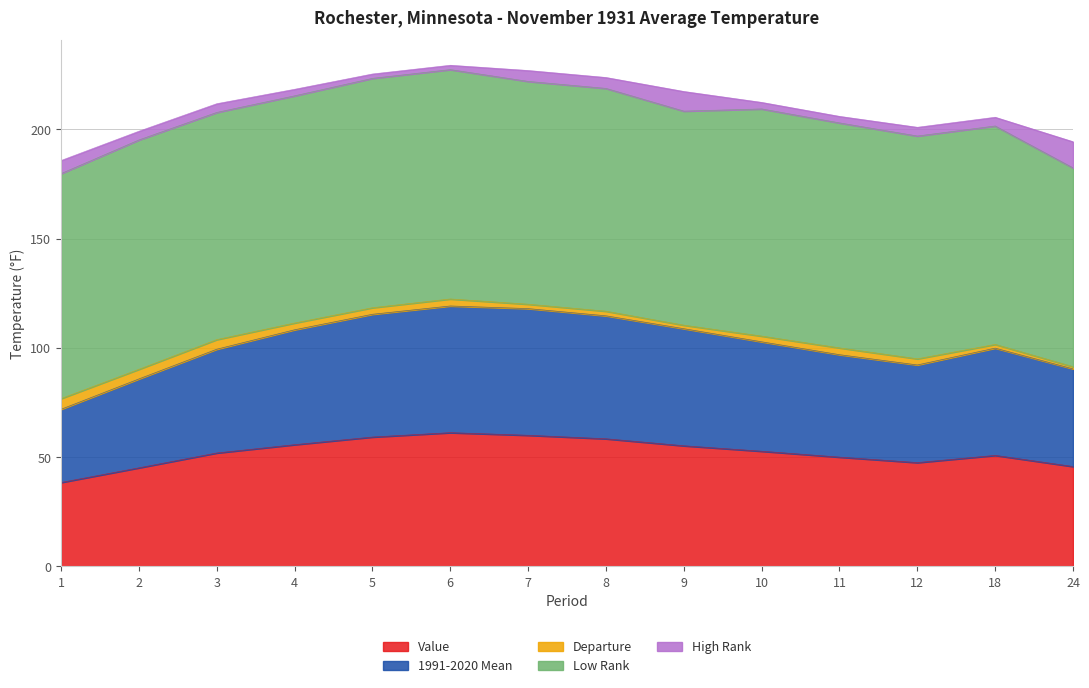

What are all the series names shown in the legend?

Value, 1991-2020 Mean, Departure, Low Rank, High Rank